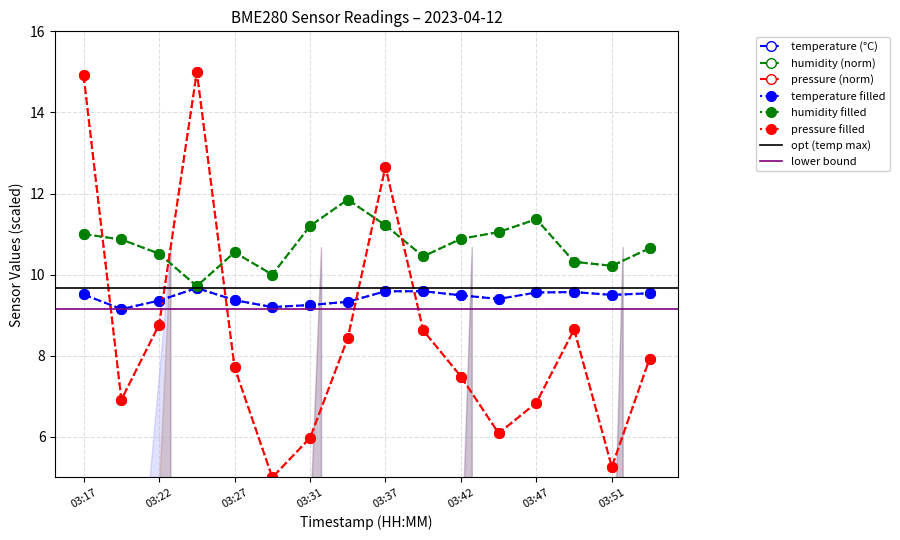

After their last crossing, which series has the higher values: temperature or pressure_norm?

temperature